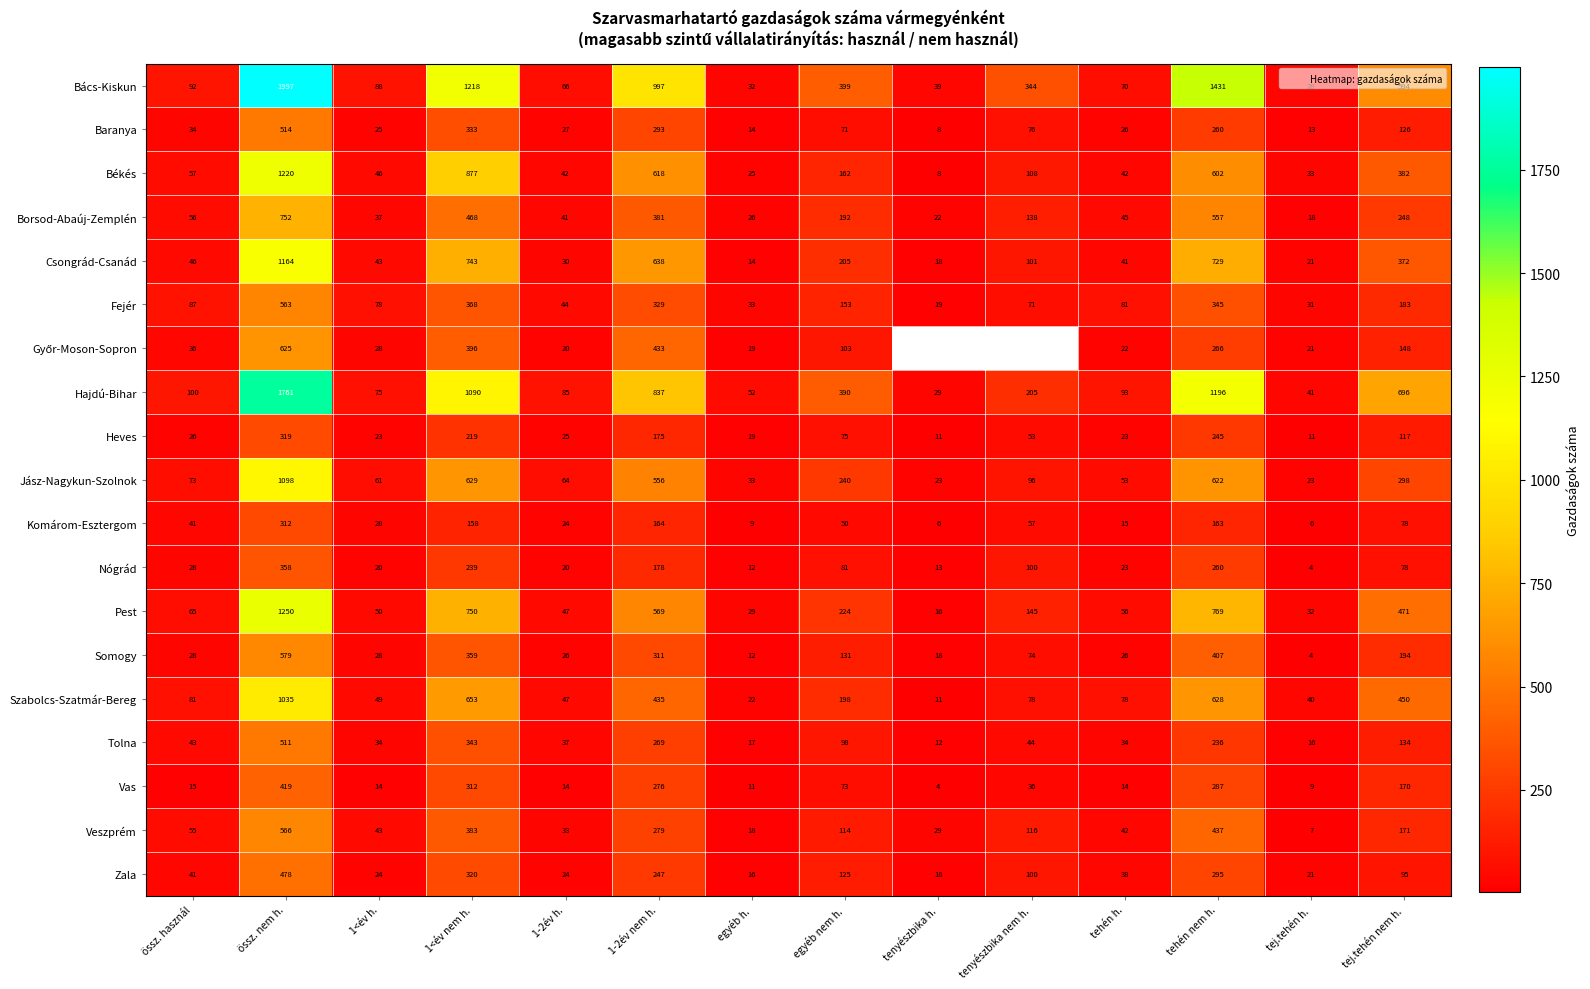

Between 1-2év h. and tehén nem h., which series saw the biggest shift?

Bács-Kiskun